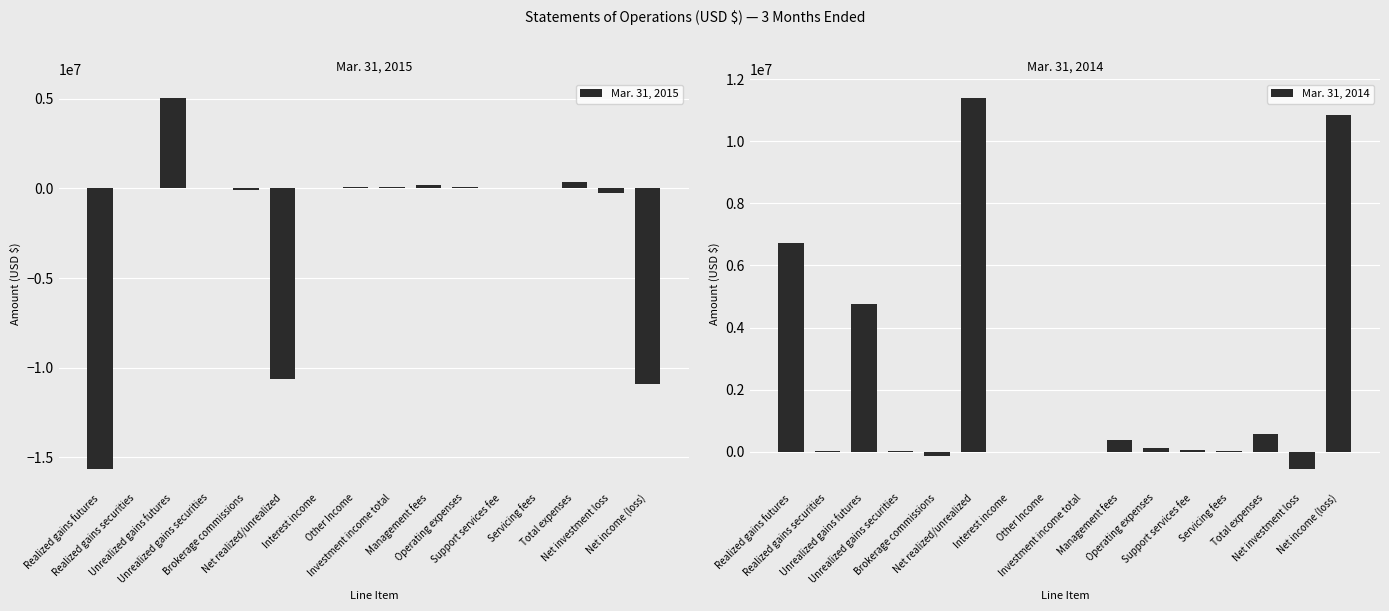

What is the difference between the Mar. 31, 2015 values at Other Income and Unrealized gains futures?

4976265